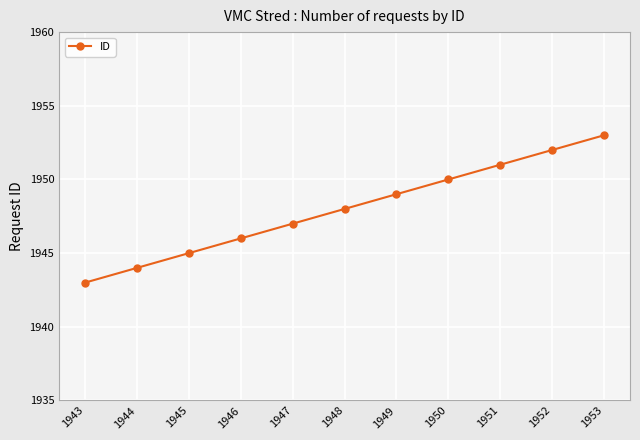

How many values are between 1945 and 1951?

7